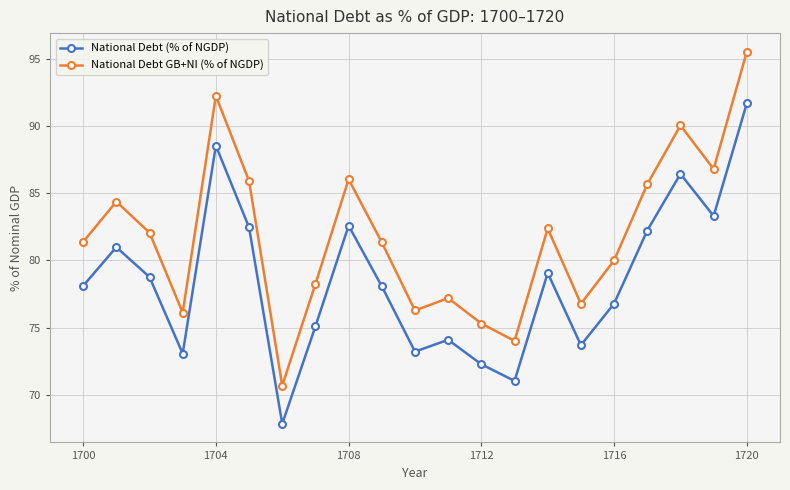

Rank the series by their average value, from lowest to highest.

National Debt (% of NGDP), National Debt GB+NI (% of NGDP)